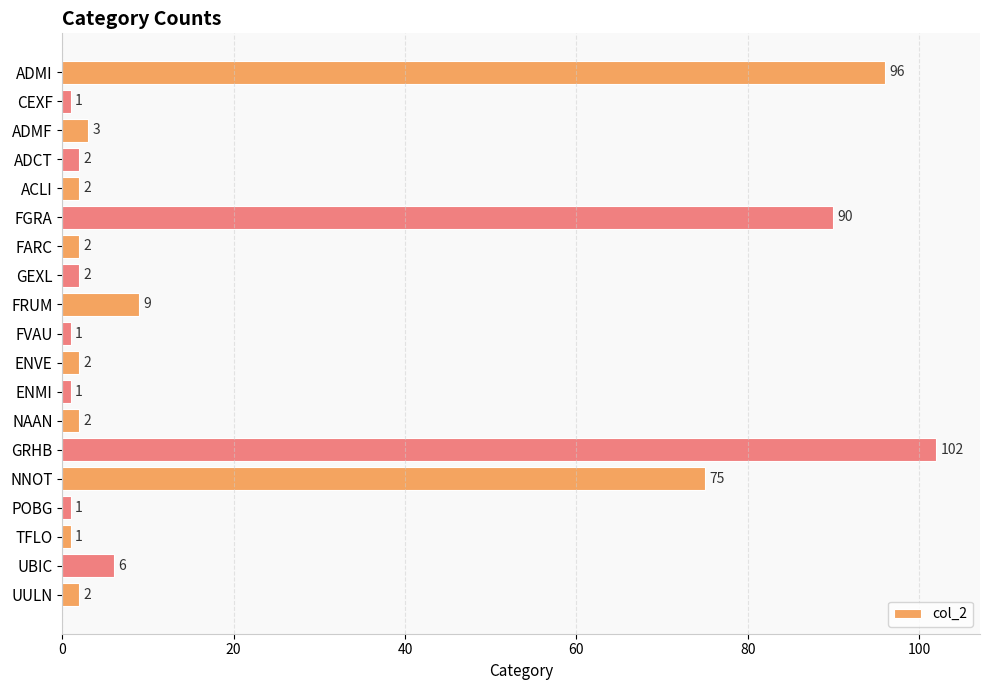

What is the maximum value shown in the chart?

102